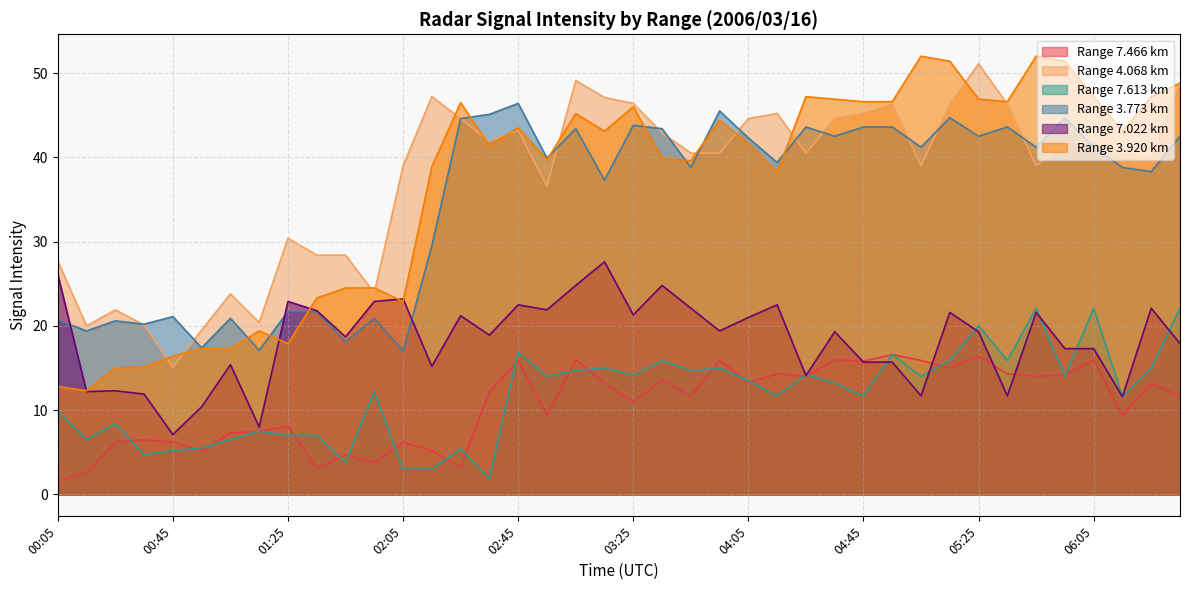

At which label is 7.022 closest to 17?

05:55